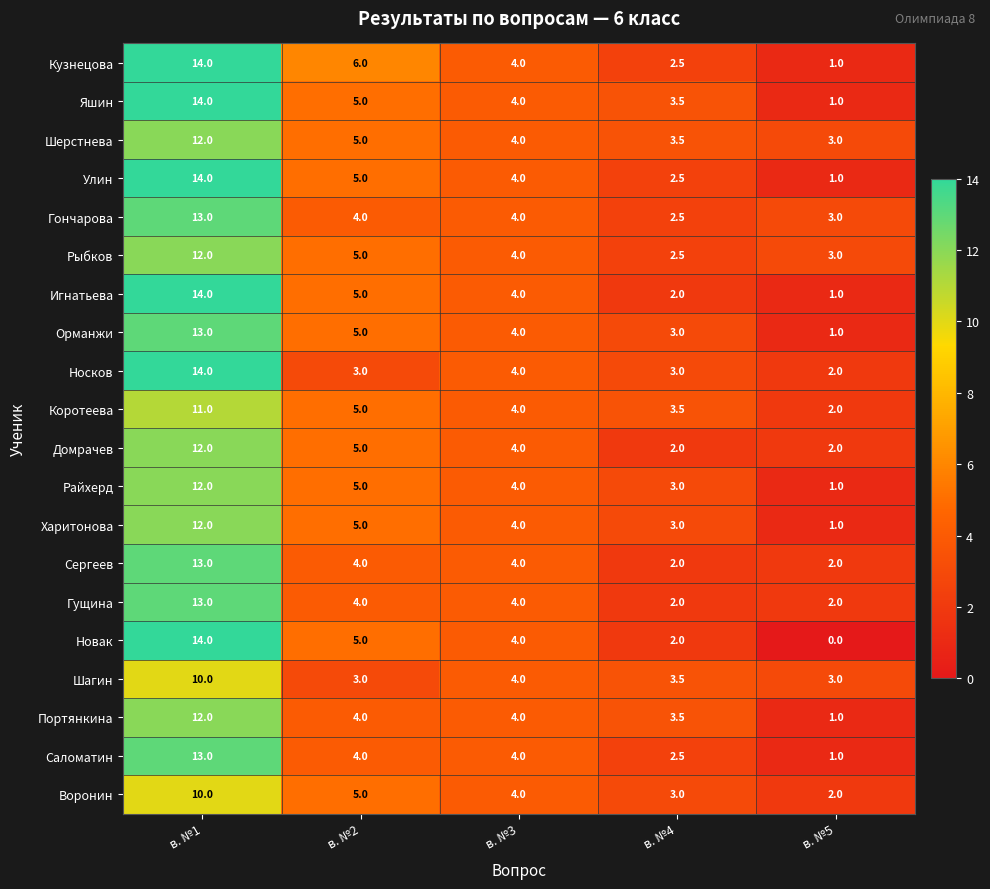

Count the number of categories in the chart.

5